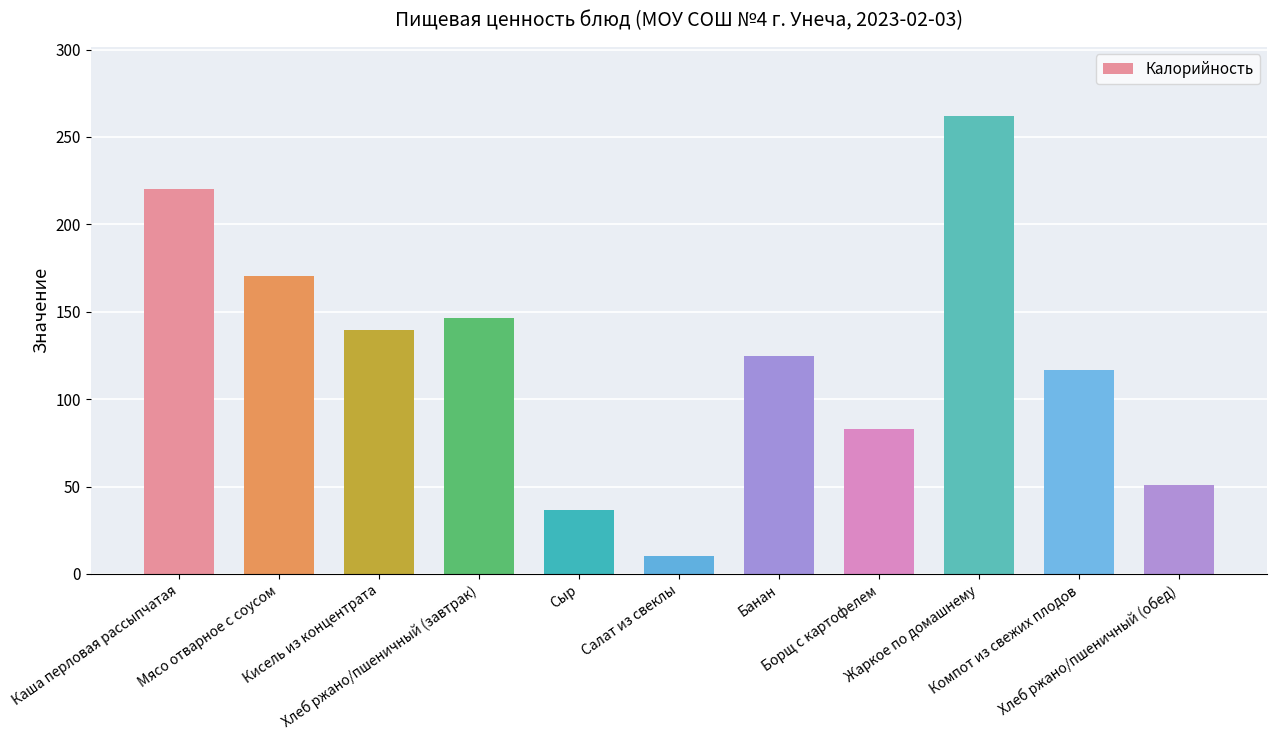

Is it true that the value at Борщ с картофелем is 32.6?

False